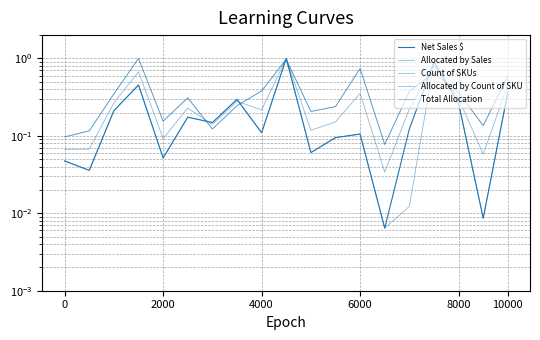

At 2000, list the series in order from largest to smallest.

Allocated by Count of SKU, Count of SKUs, Total Allocation, Allocated by Sales, Net Sales $